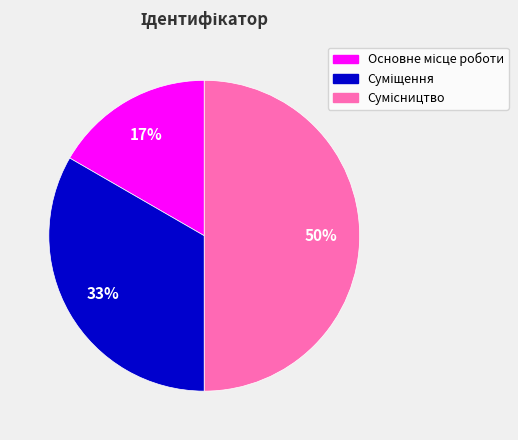

To the nearest percent, what is the difference between the largest and smallest slice percentages?

33%